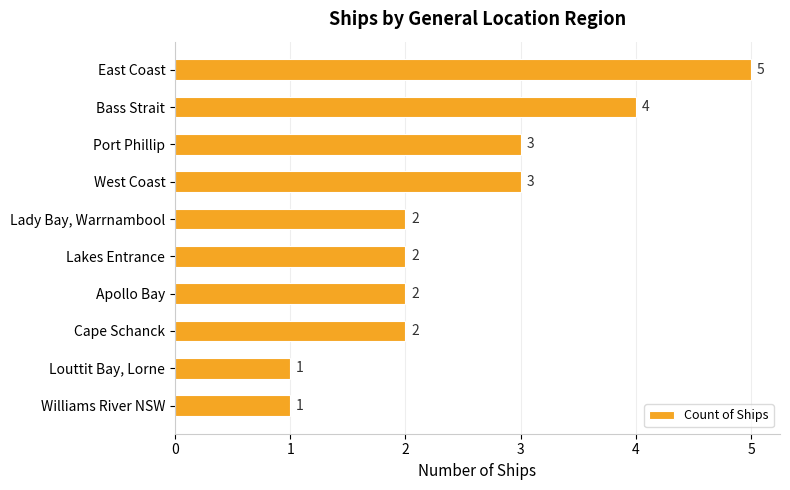

Which has a higher value, Port Phillip or Bass Strait?

Bass Strait